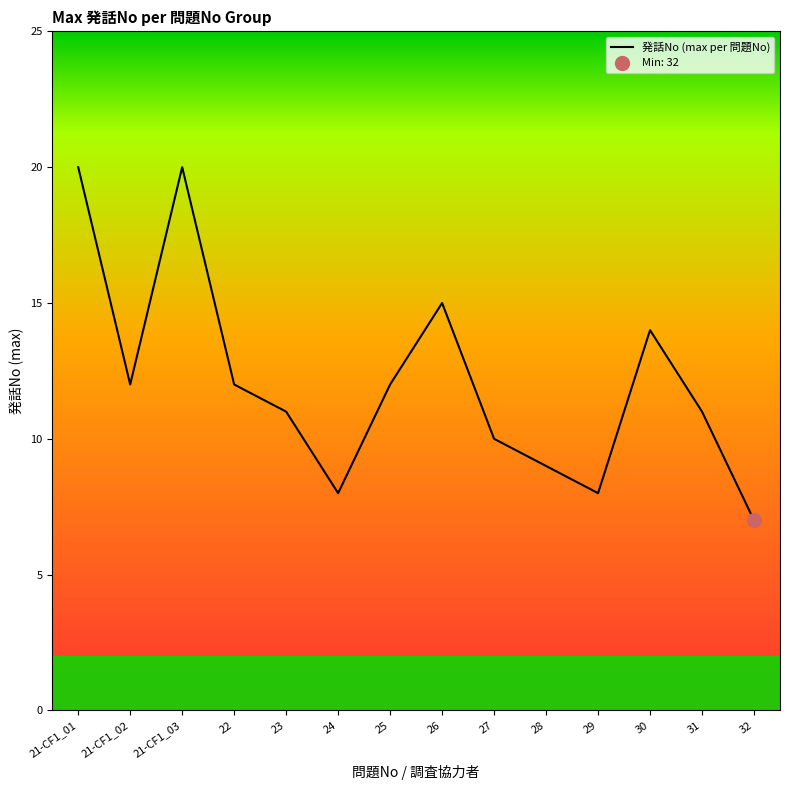

Is this an area chart (filled region under the line)?

No